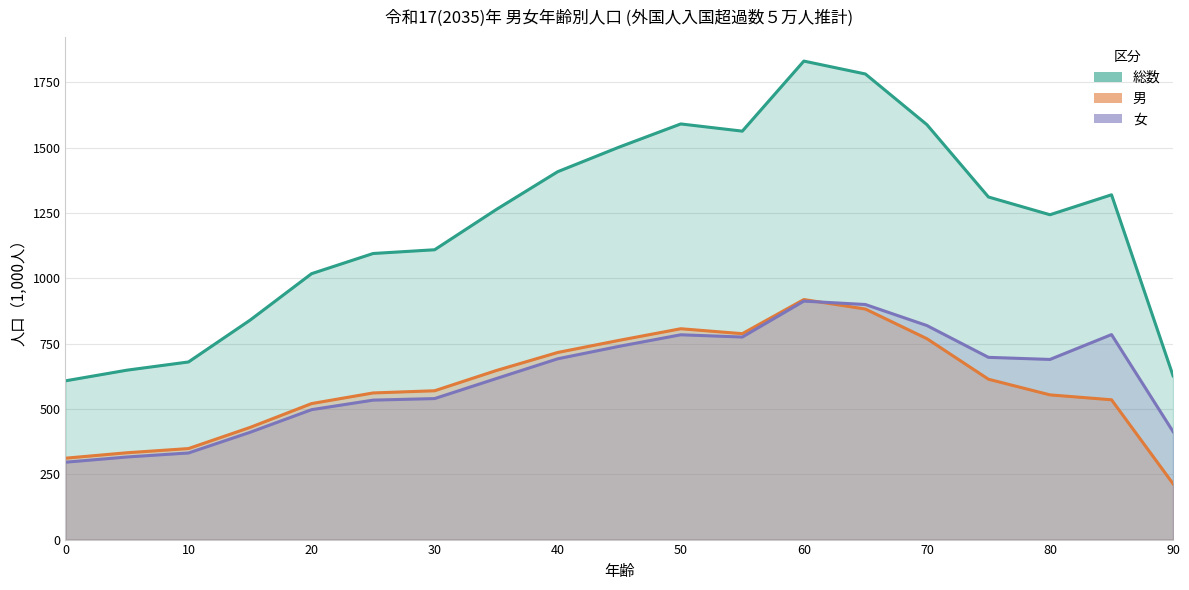

How many interior local valleys does the 総数 series have?

2